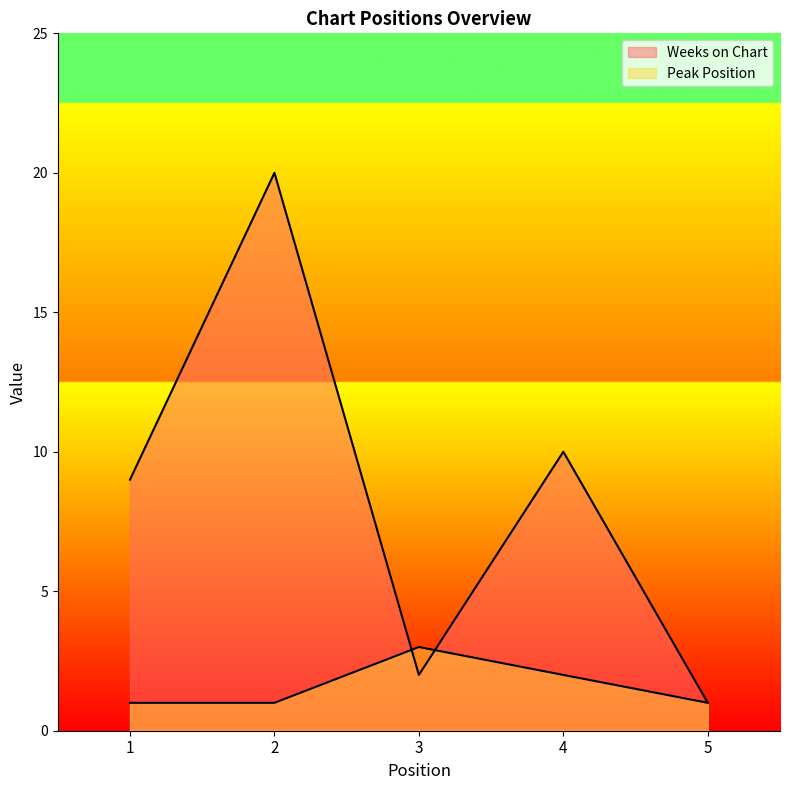

What is the difference between the Peak Position values at 1 and 4?

1